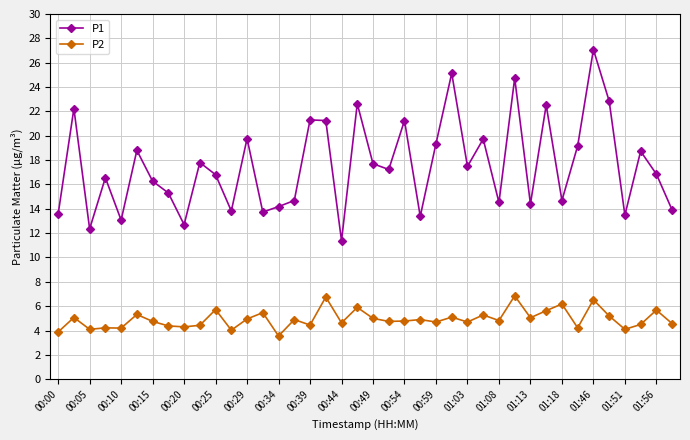

Rank the series by their average value, from highest to lowest.

P1, P2